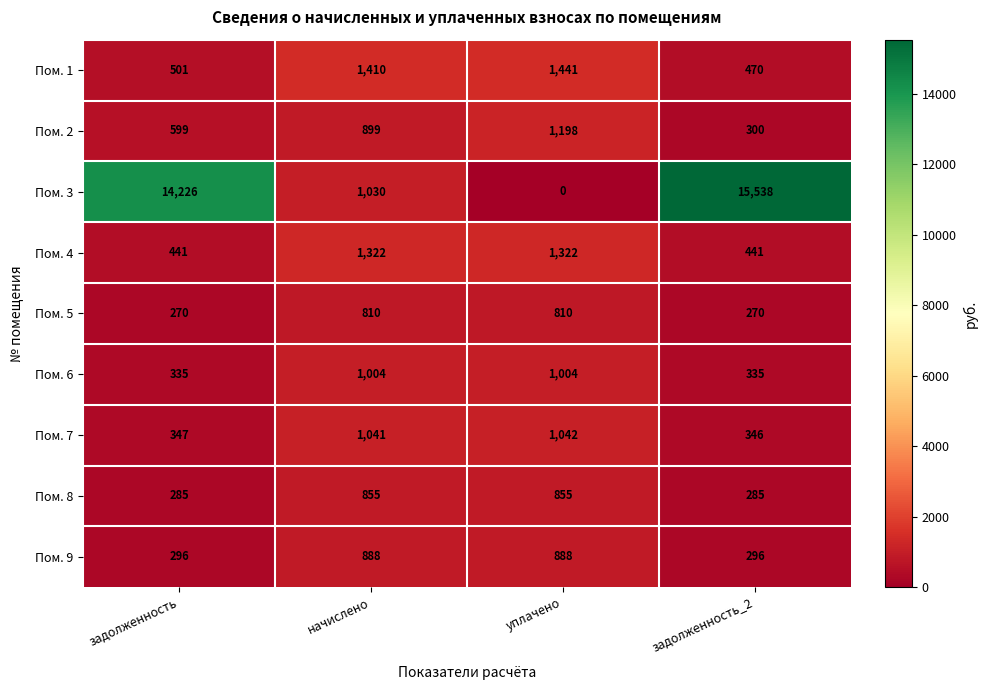

True or false: Пом. 6 has a value of 1004 at начислено.

True